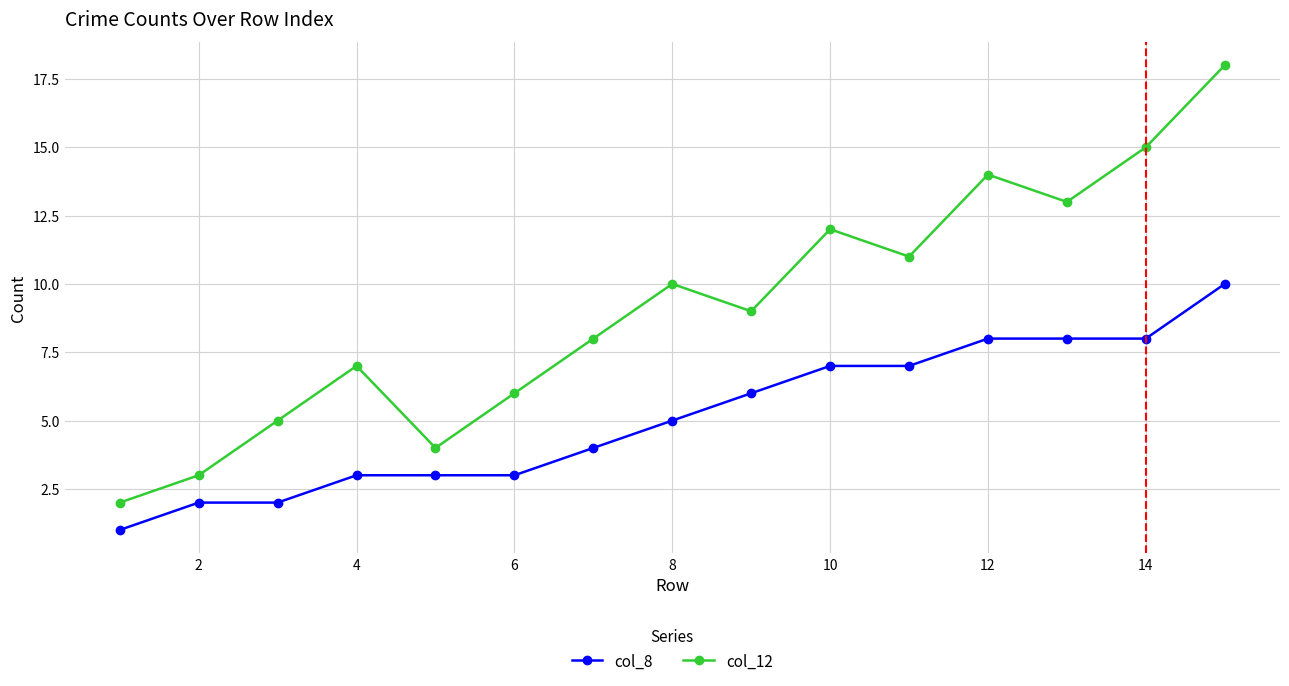

Which series has the largest total across all categories?

col_12